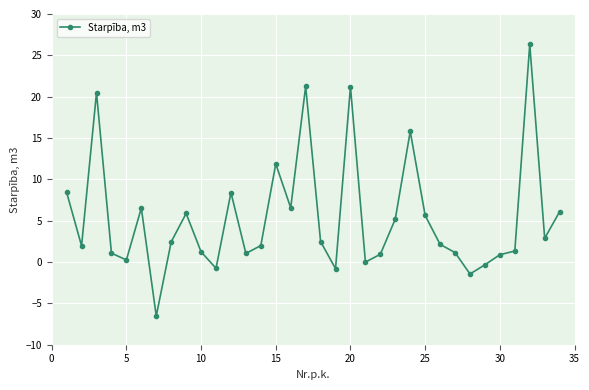

How many distinct data groups are displayed?

1